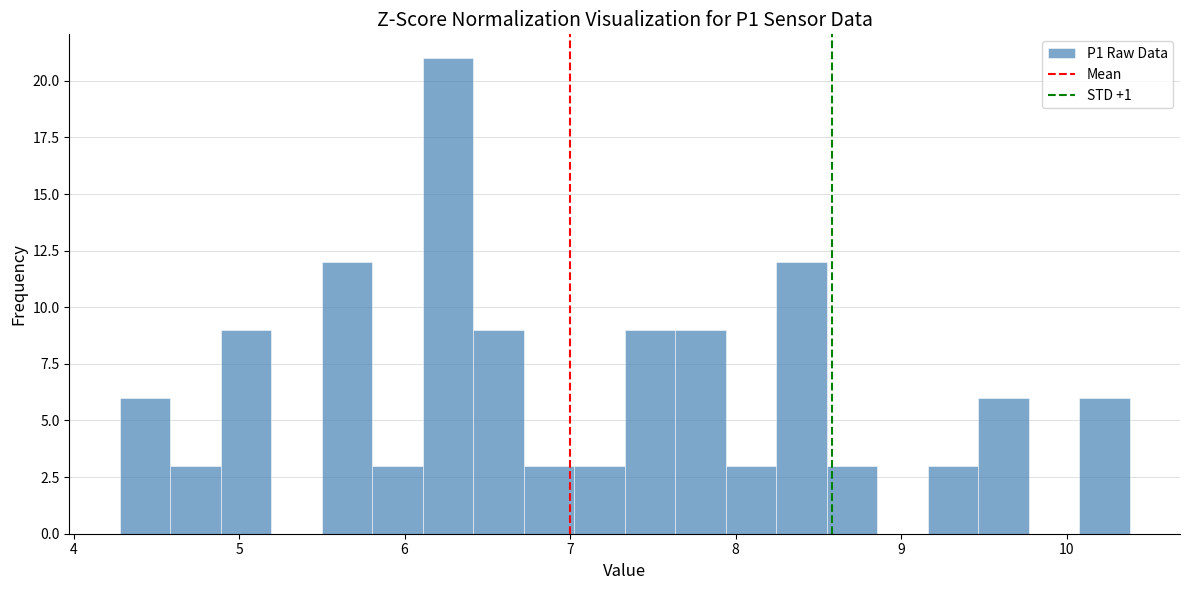

Read against the x-axis, roughly where is the centre of the tallest bar?

6.3